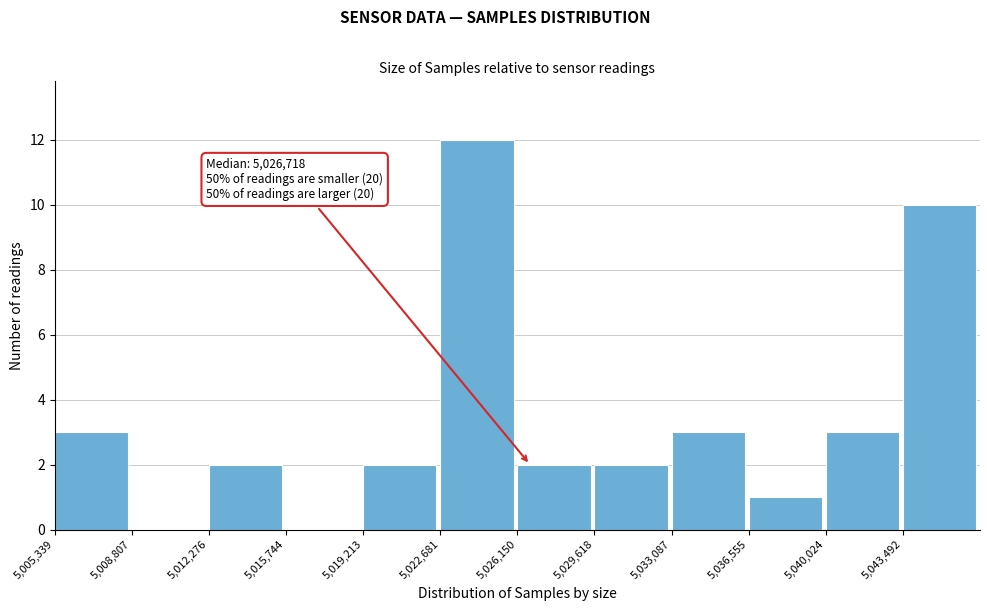

Over which range of the x-axis is the bar tallest?

5022500 to 5026000